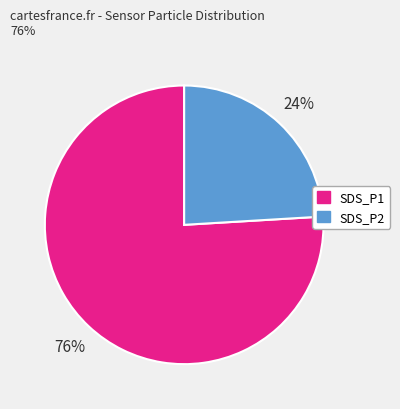

The SDS_P2 slice represents 17% of the pie. True or false?

False